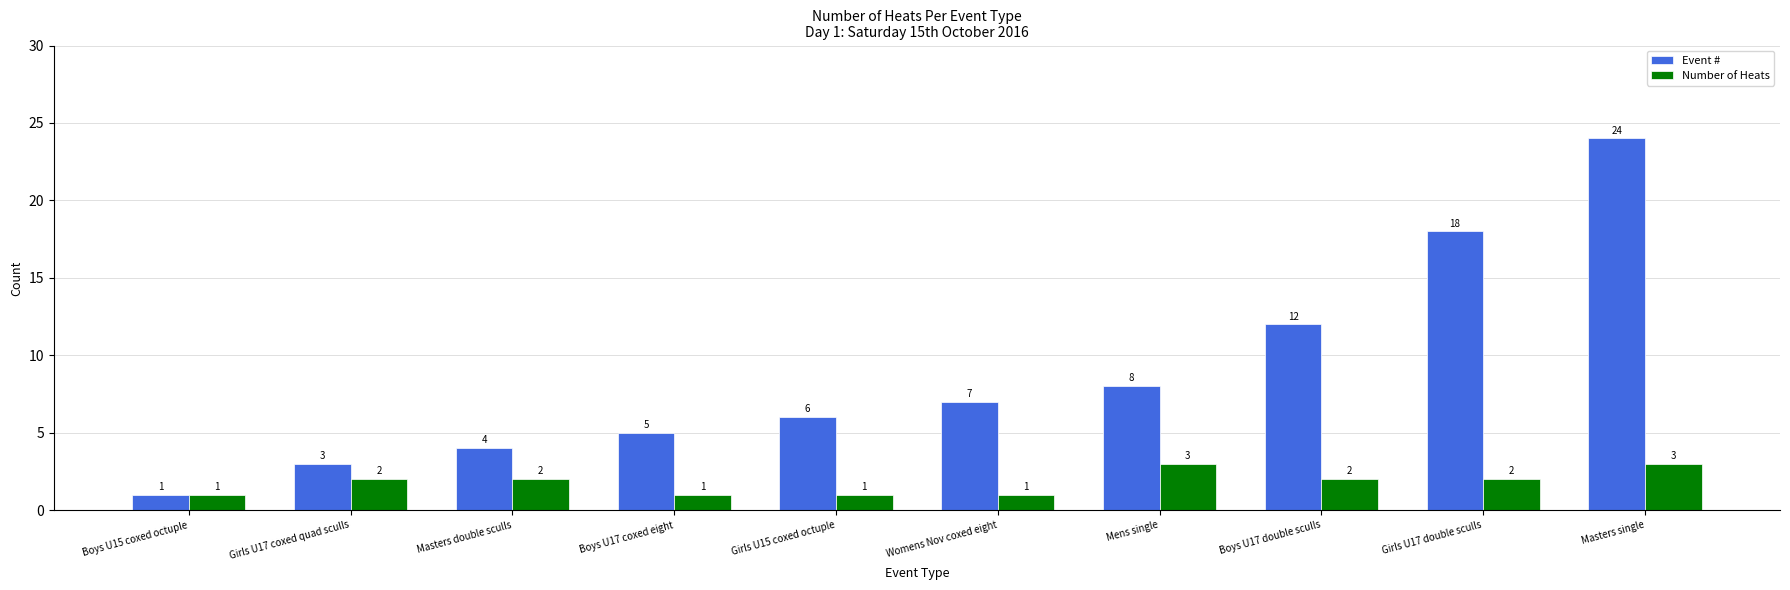

How many data points in Event # are less than 7?

5